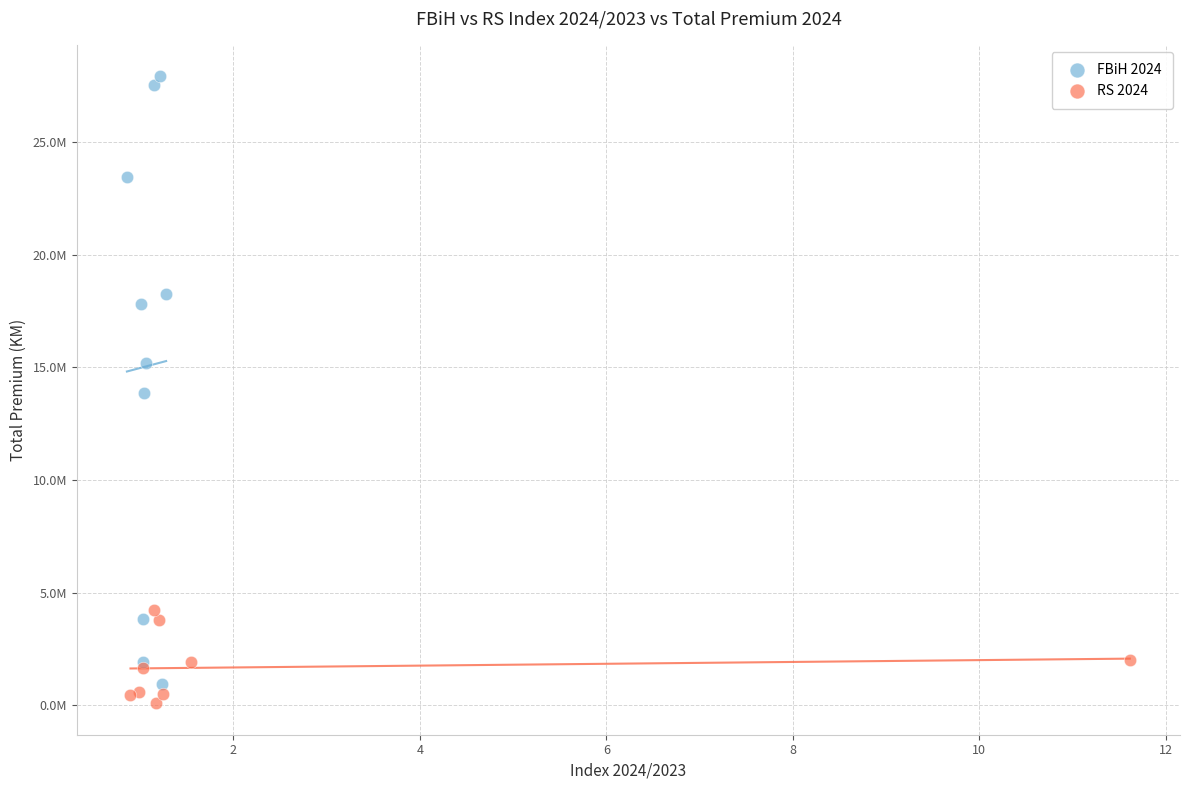

Which series reaches the minimum Y coordinate?

RS 2024